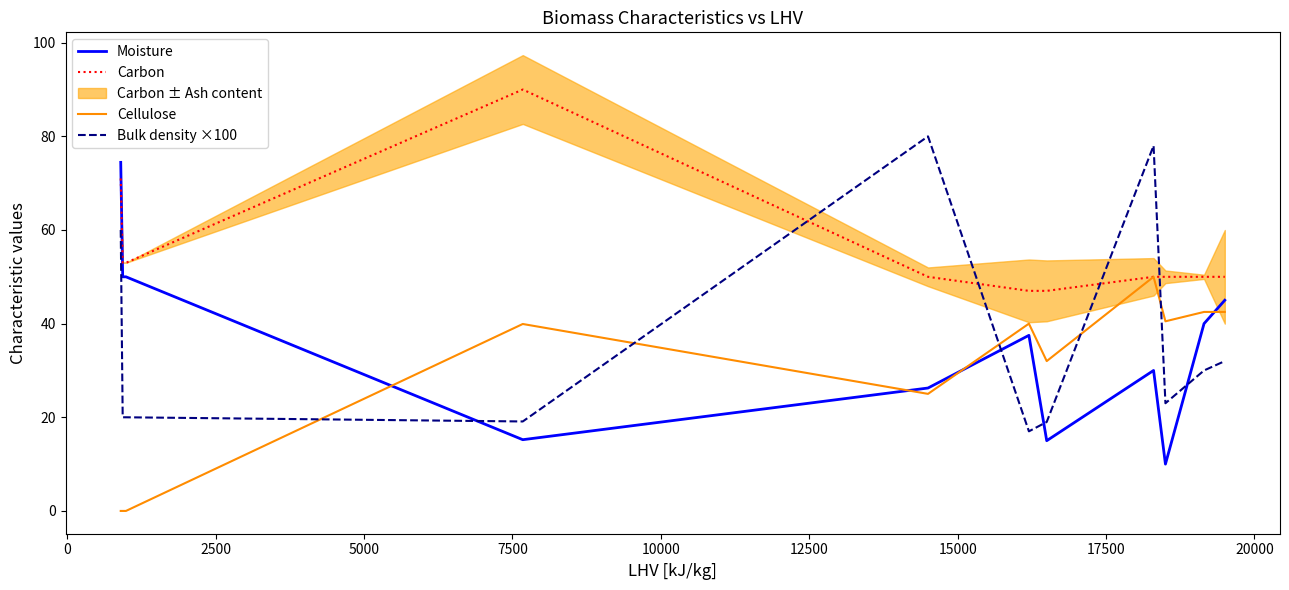

After their last crossing, which series has the higher values: Bulk density ×100 or Moisture?

Moisture